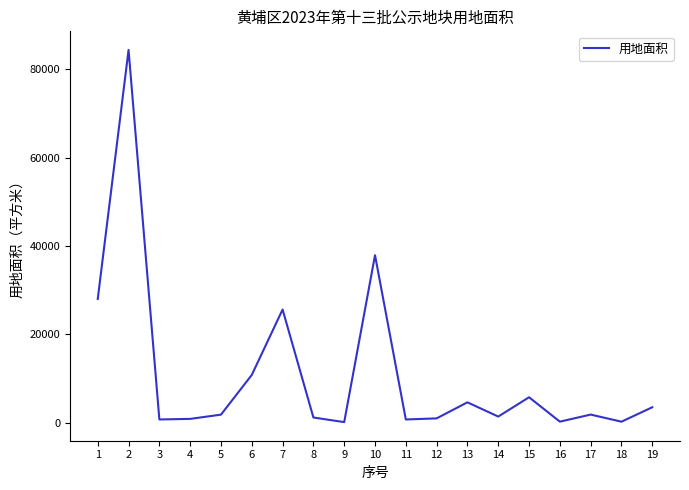

What is the maximum value shown in the chart?

84379.8